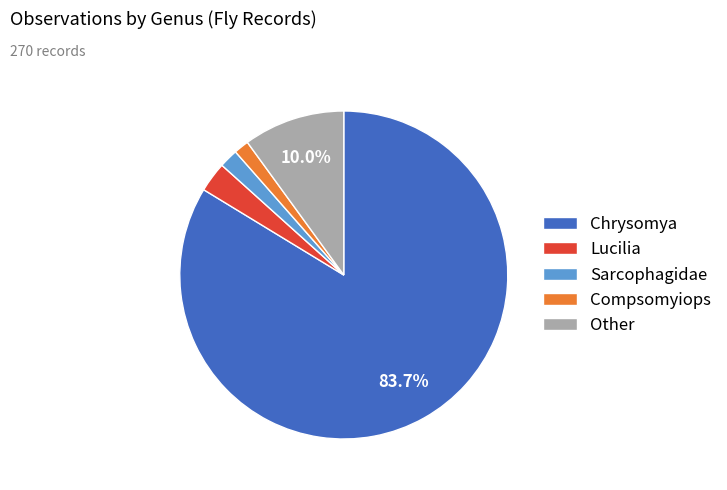

Is there any slice that represents more than half of the pie?

Yes